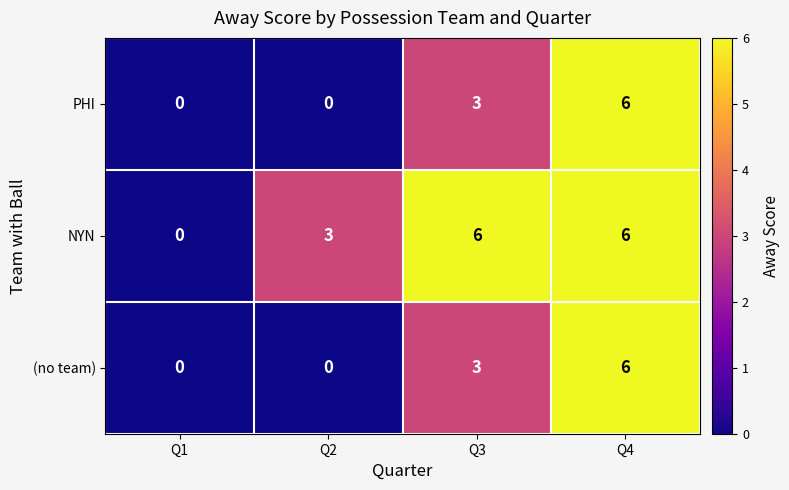

How many categories are shown in the chart?

4